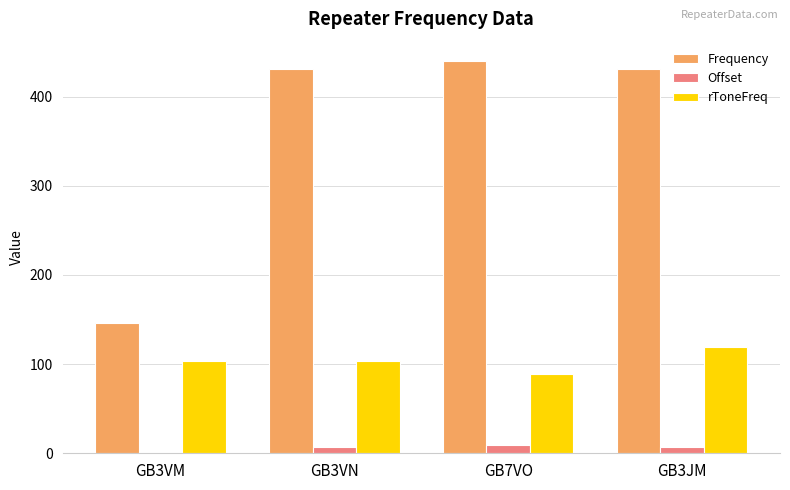

What is the greatest value displayed?

439.7